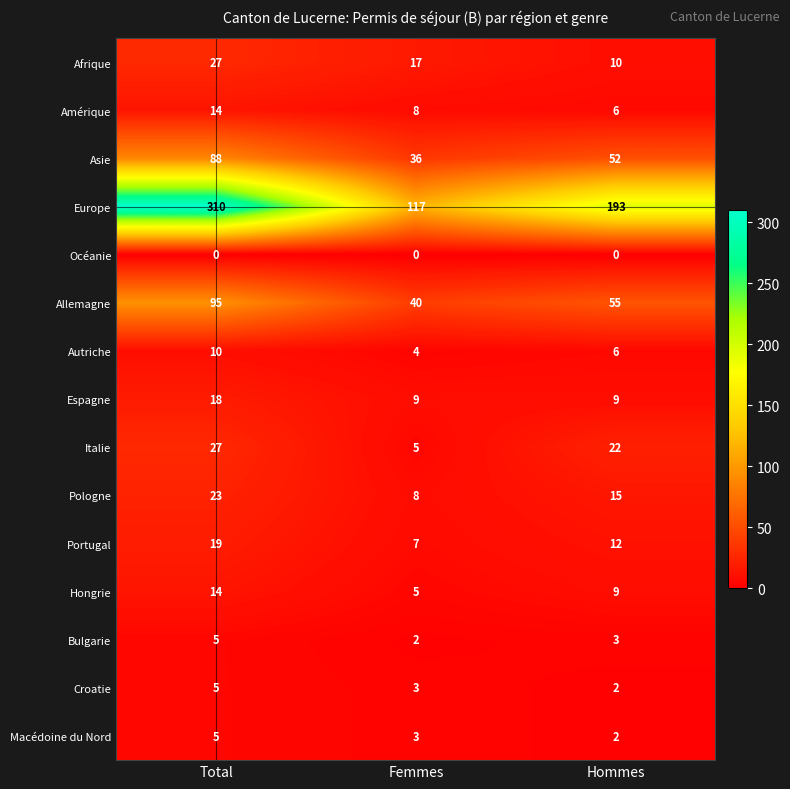

Which series has the largest total across all categories?

Europe